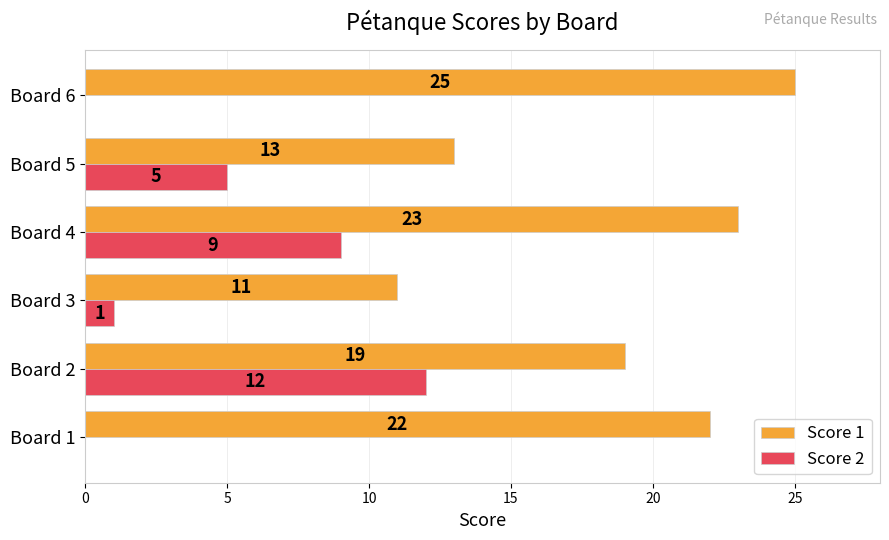

Count the number of categories in the chart.

6